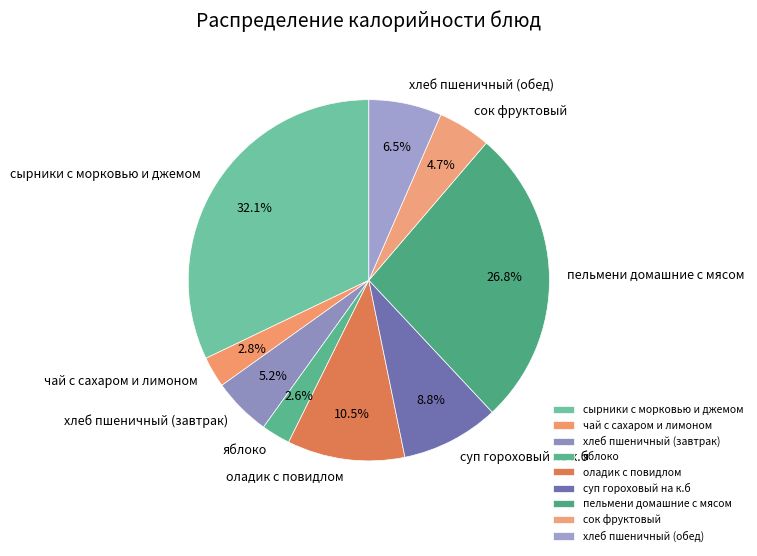

Between чай с сахаром и лимоном and пельмени домашние с мясом, which is larger?

пельмени домашние с мясом